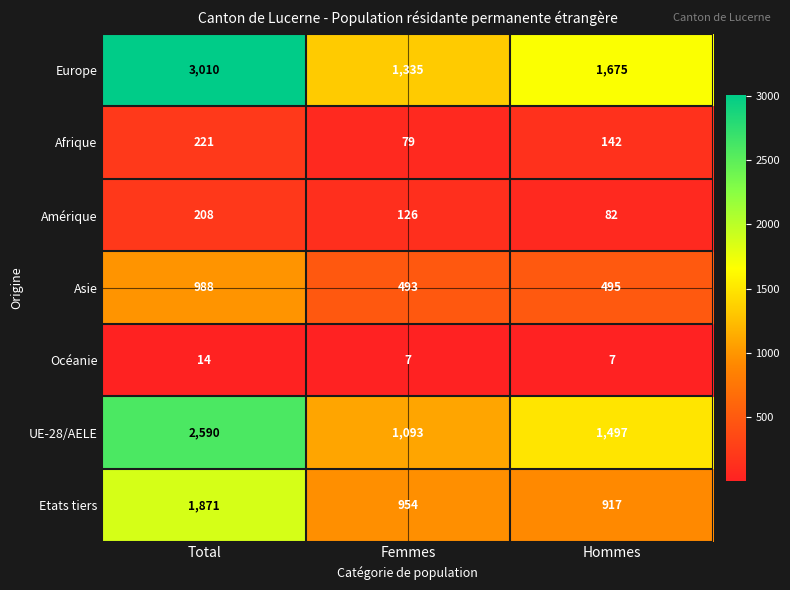

At which category does the chart reach its peak across all series?

Total